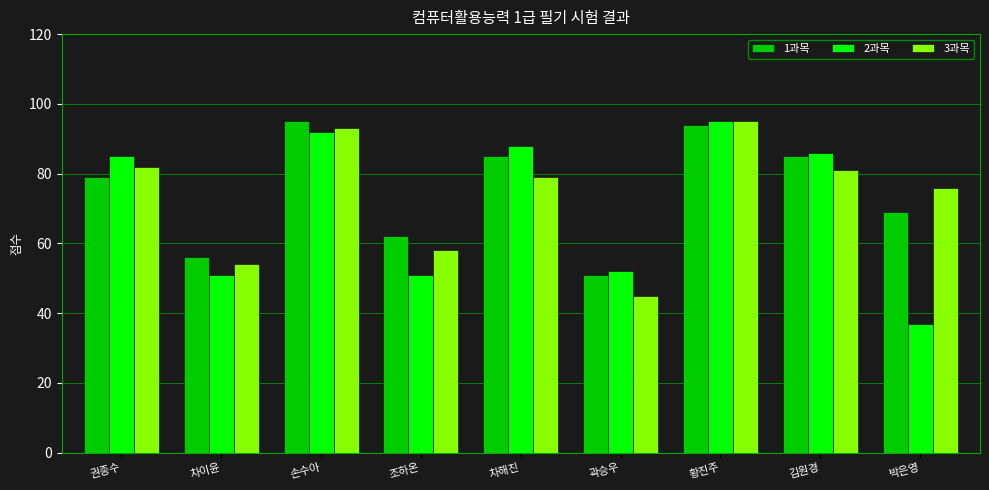

What is the sum of the 2과목 values at 황진주 and 박은영?

132